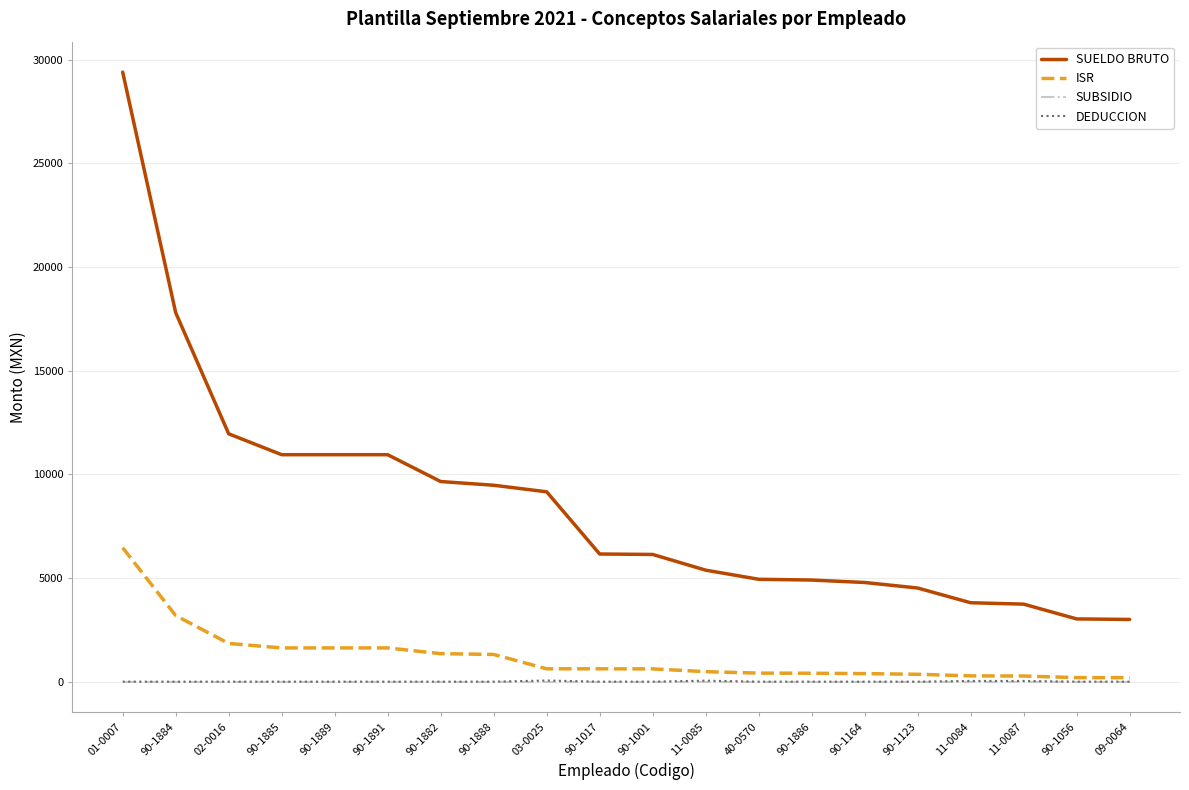

Is it true that DEDUCCION equals 0.0 at 90-1886?

True